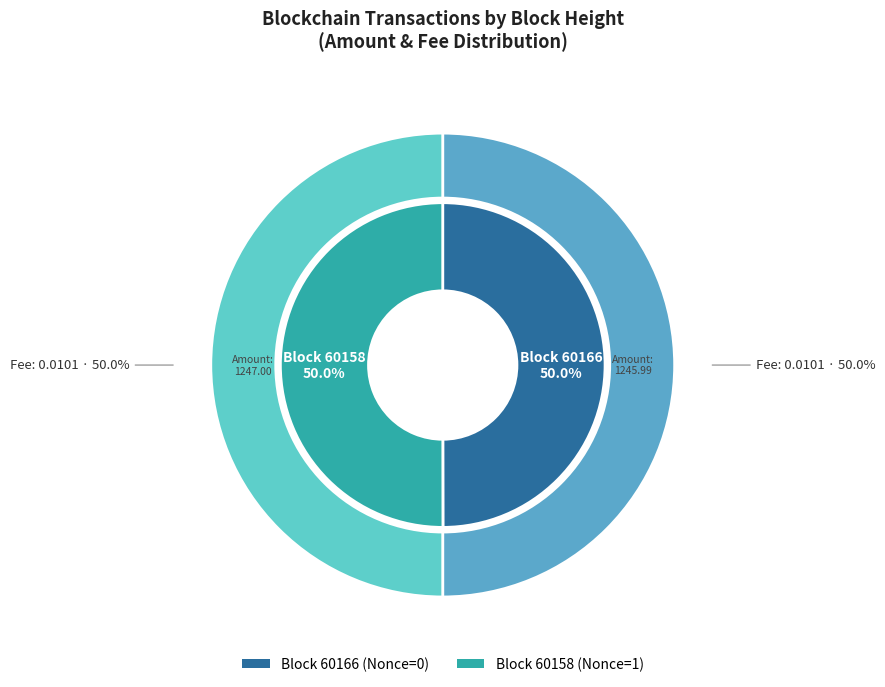

Does 60158 represent more than half of the total?

Yes